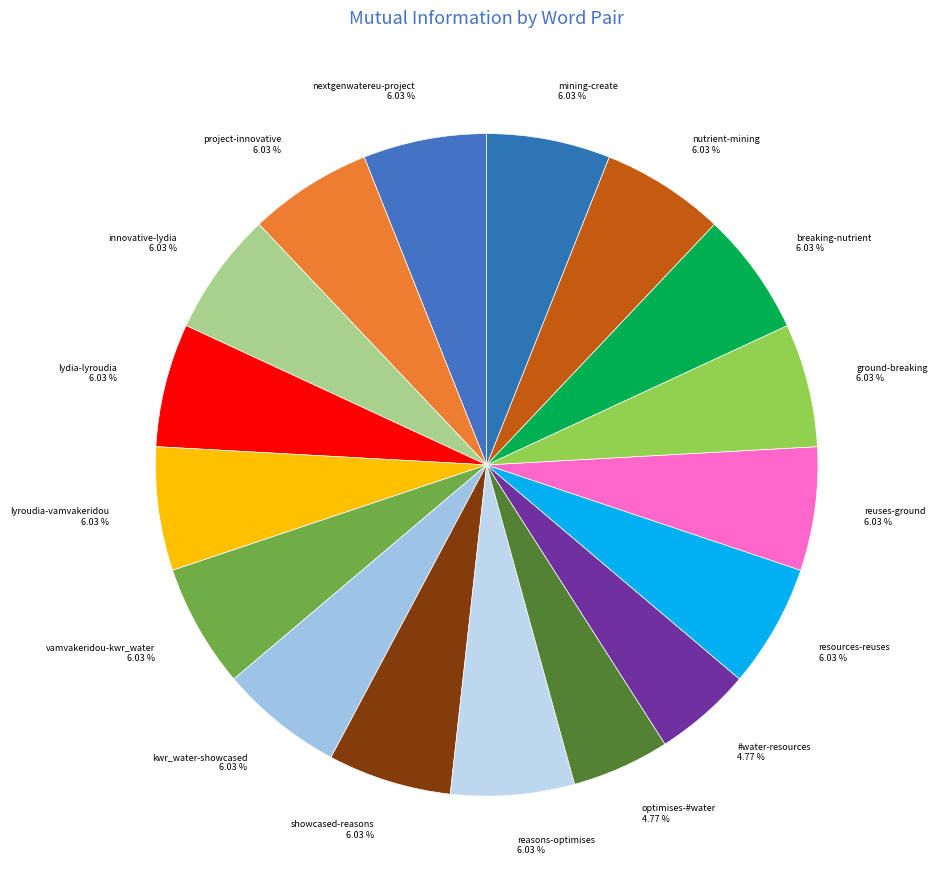

How many slices are in this pie chart?

17